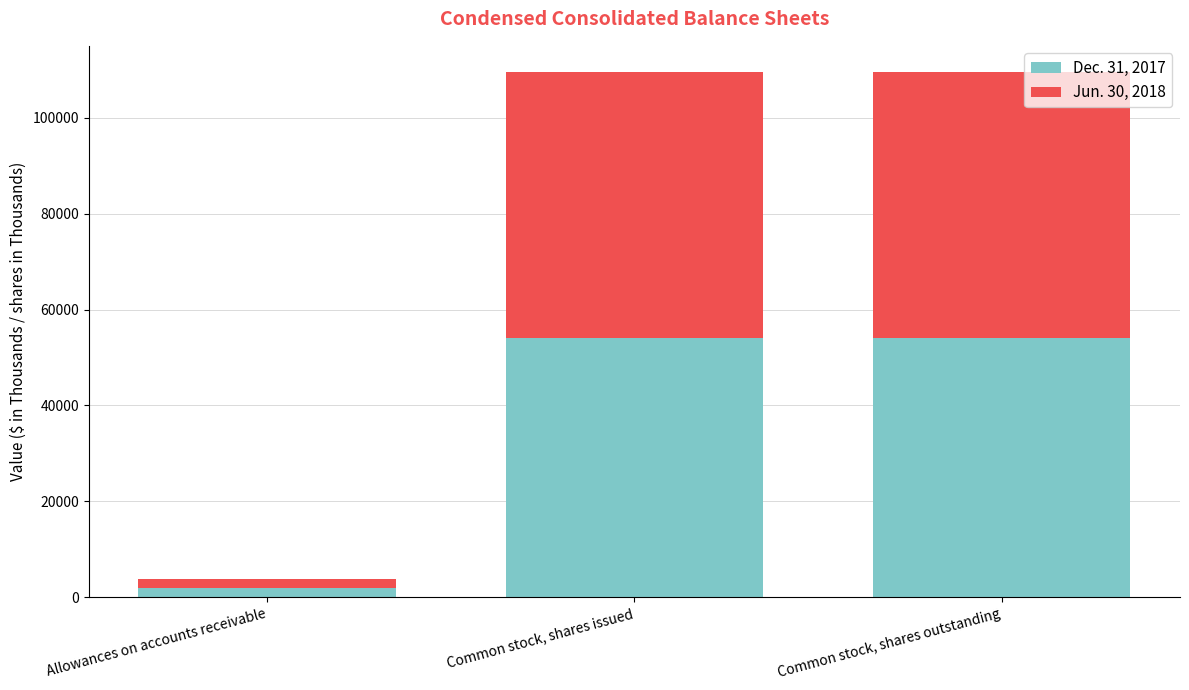

Is it true that Dec. 31, 2017 equals 14645 at Common stock, shares issued?

False